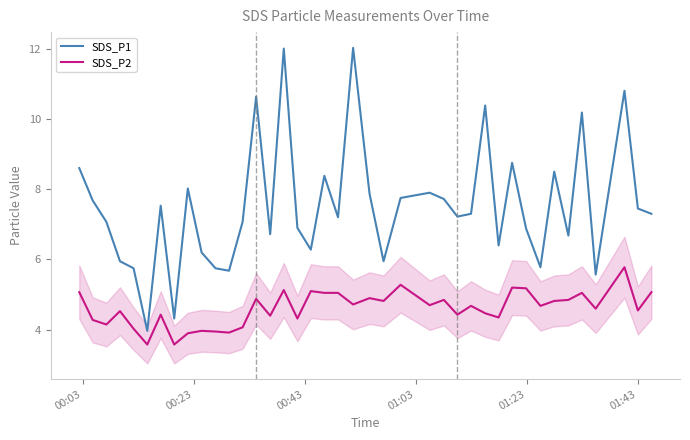

True or false: SDS_P2 and SDS_P1 cross at least once.

False